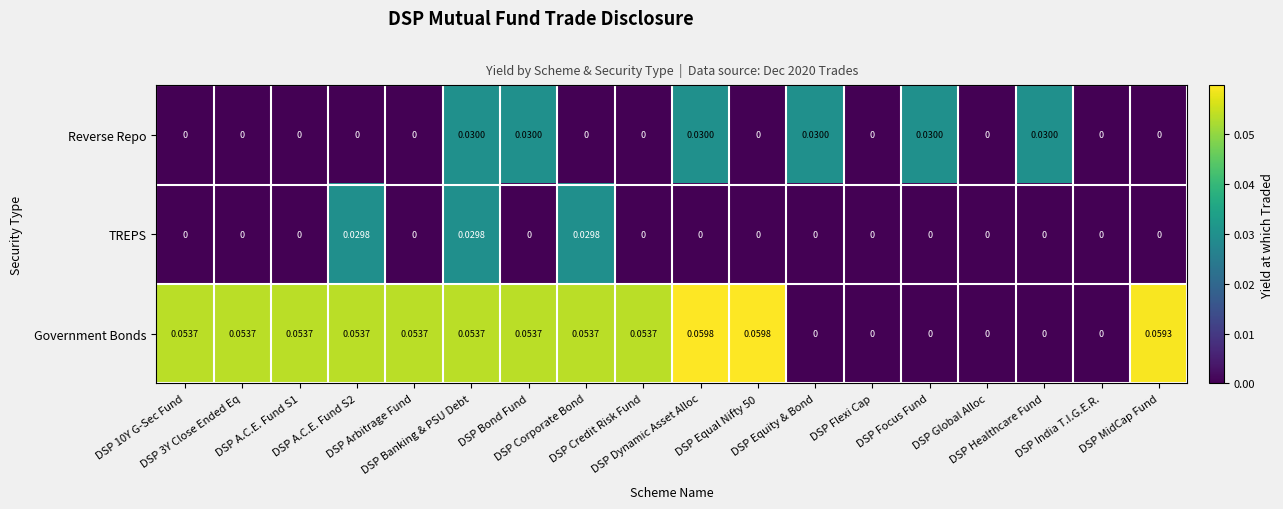

Which series has the widest spread of values?

Government Bonds